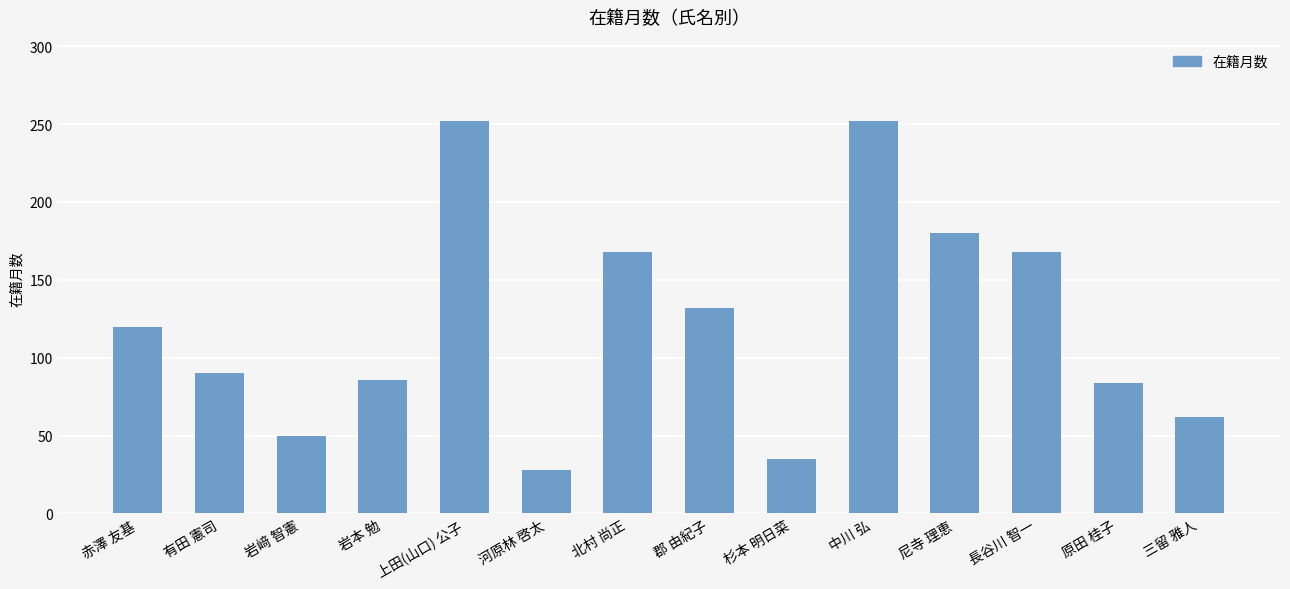

True or false: the data shows 62 at 三留 雅人.

True